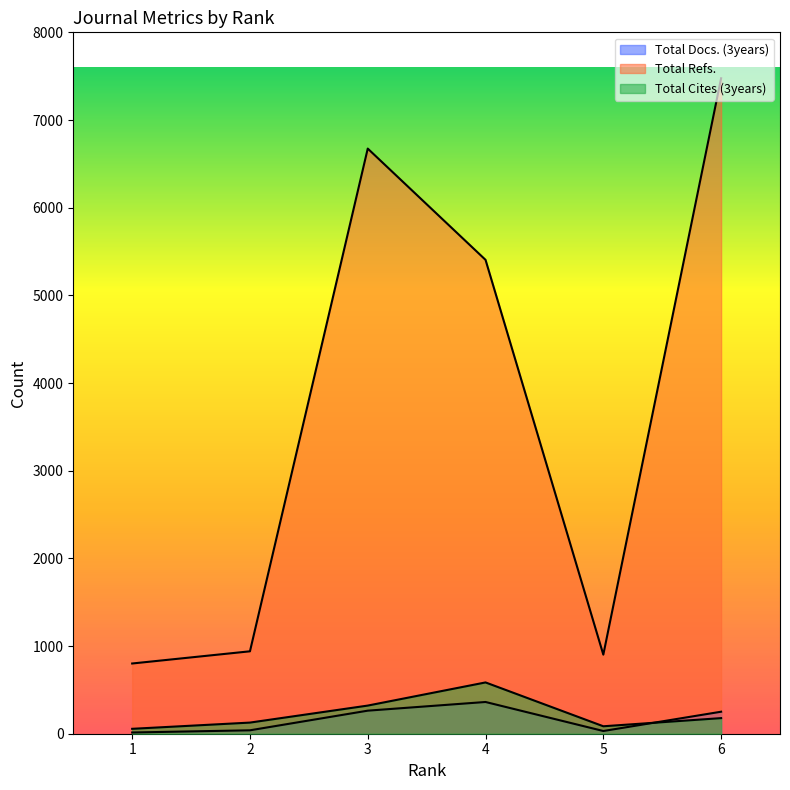

How many data points in Total Cites (3years) are less than 178?

3